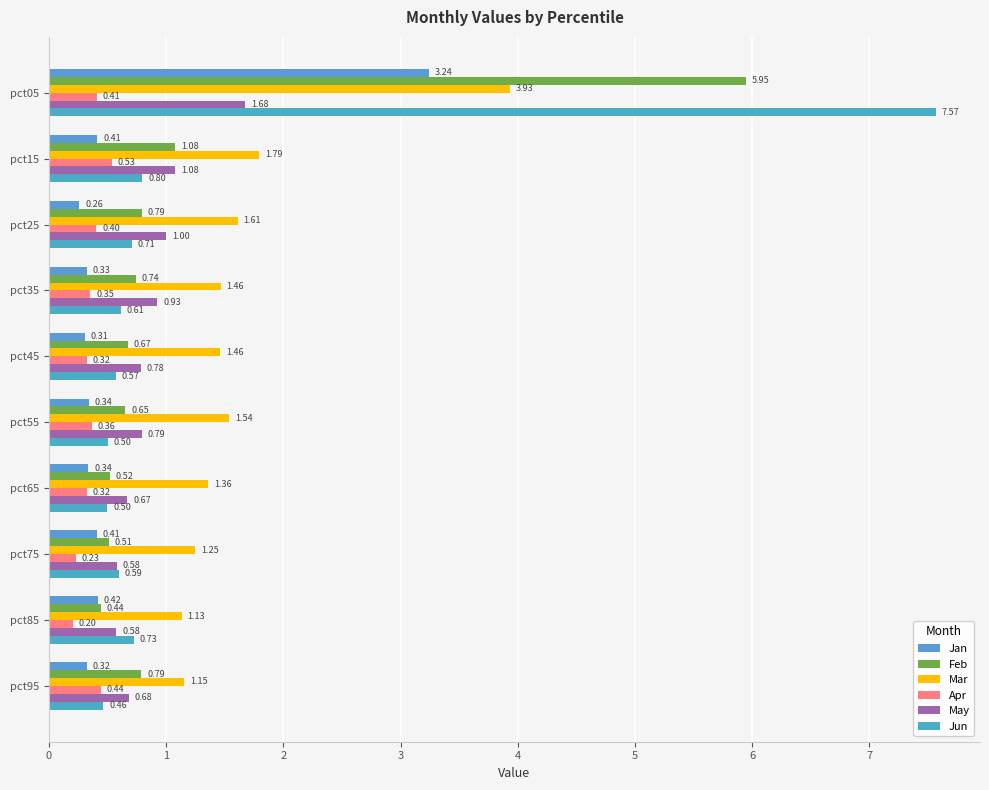

How many series are shown in this chart?

6